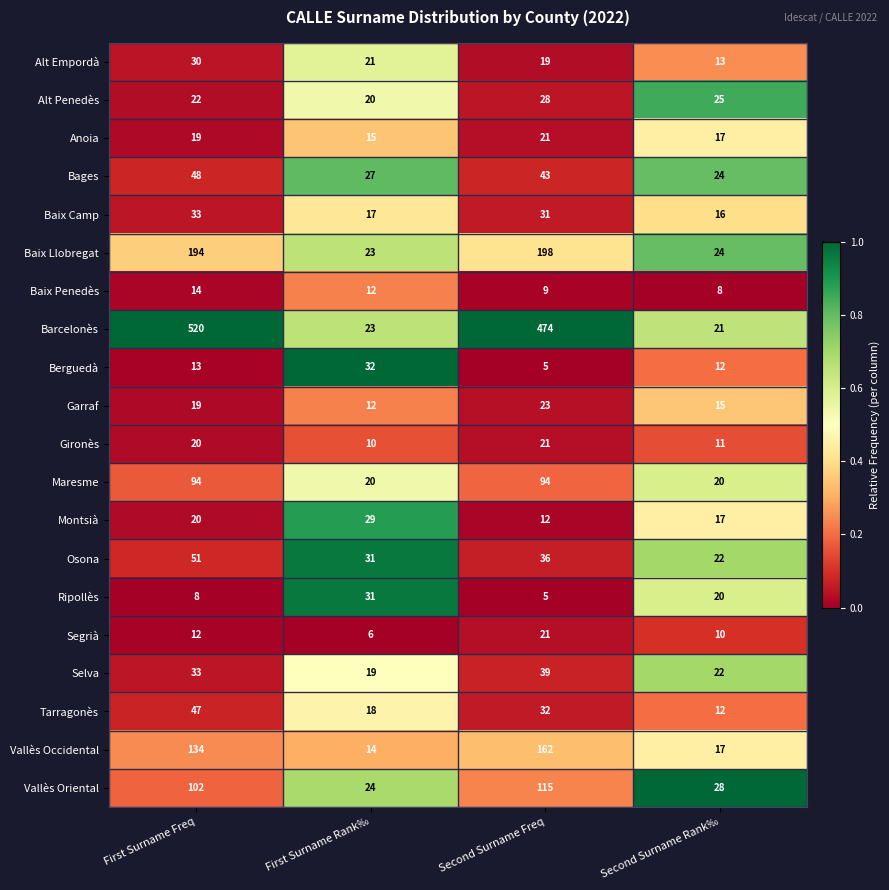

Which series has the largest range (max minus min)?

Barcelonès